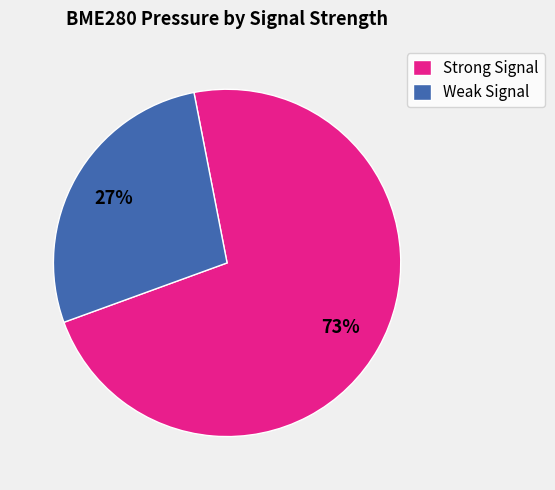

To the nearest percent, what percentage of the pie is Strong Signal?

73%